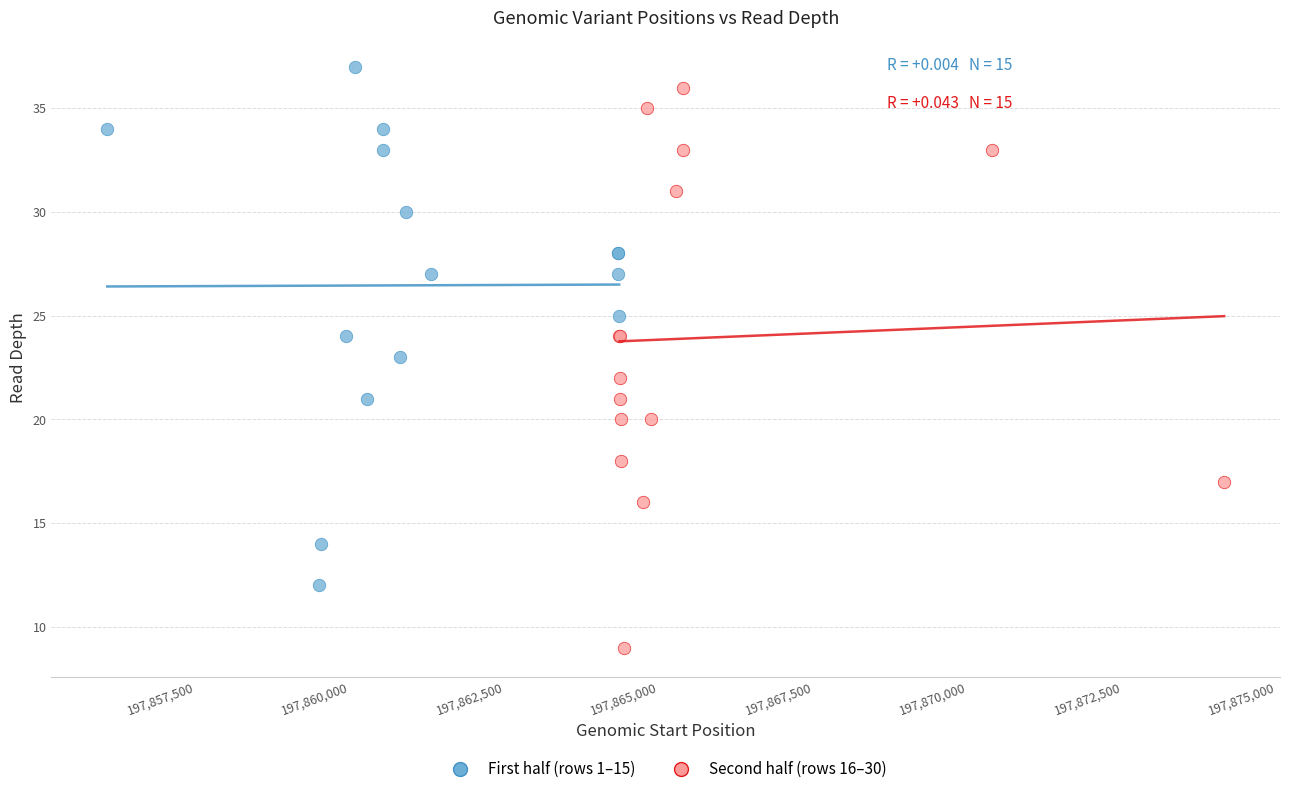

Which series reaches the minimum Y coordinate?

Second half (rows 16–30)